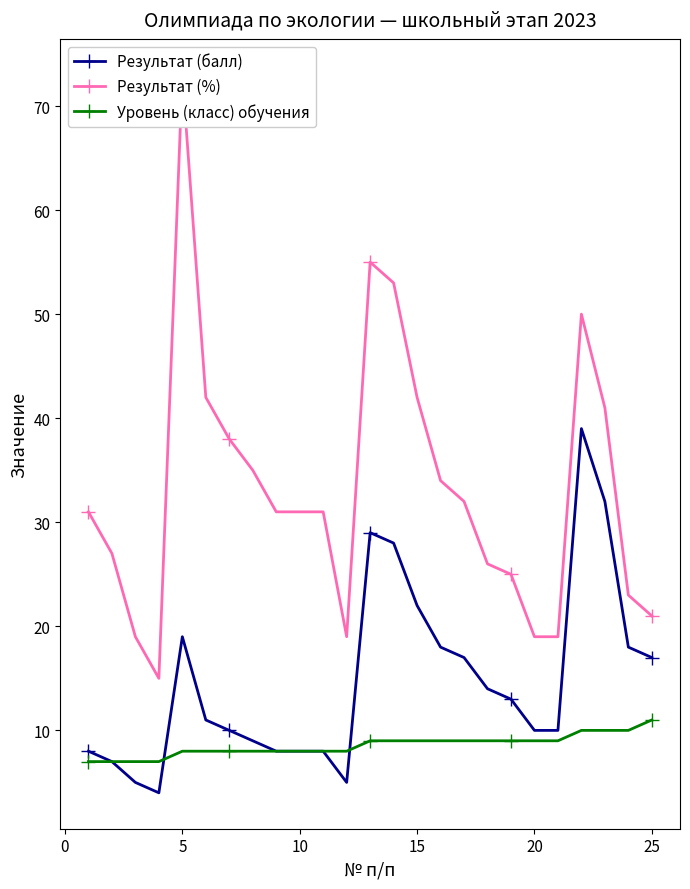

Which series has the largest range (max minus min)?

Результат (%)